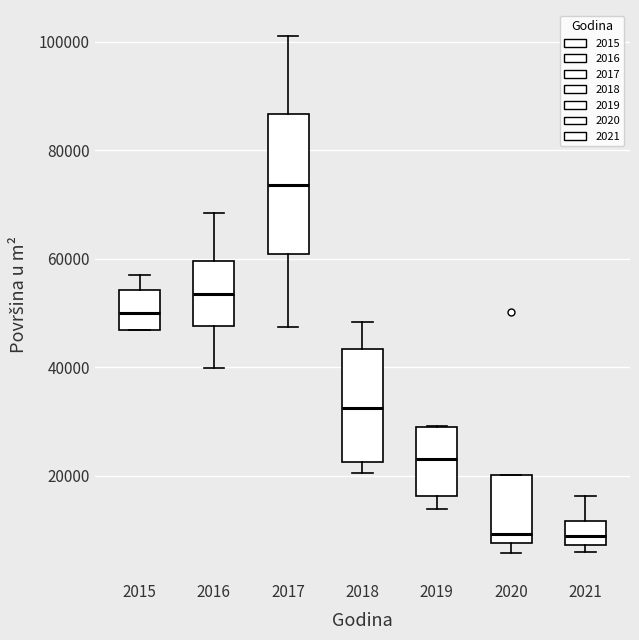

Which box is the tallest, from its lower edge to its upper edge?

2017